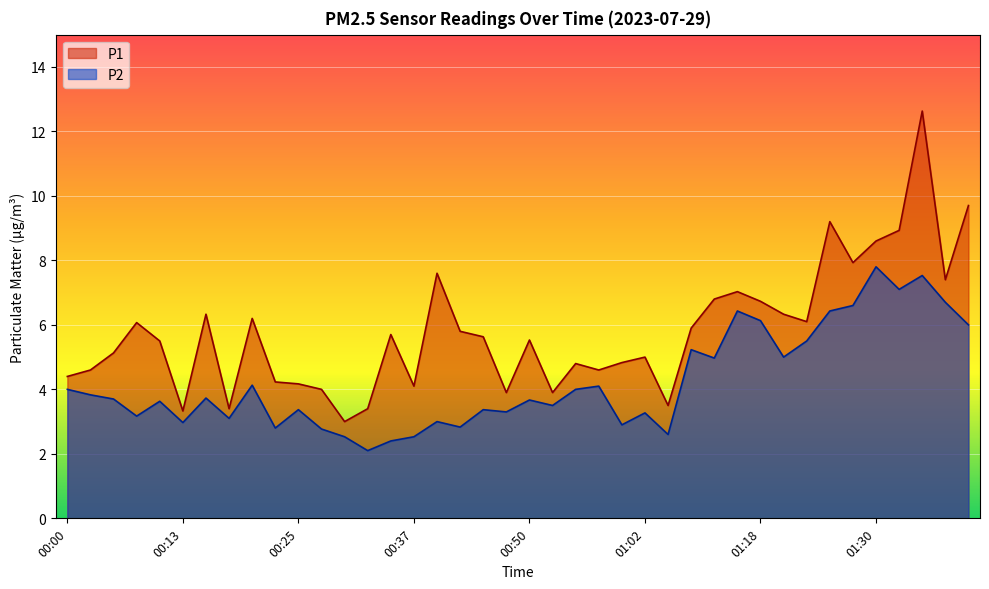

What is the value of the P1 point at the 20th from the left?

3.9